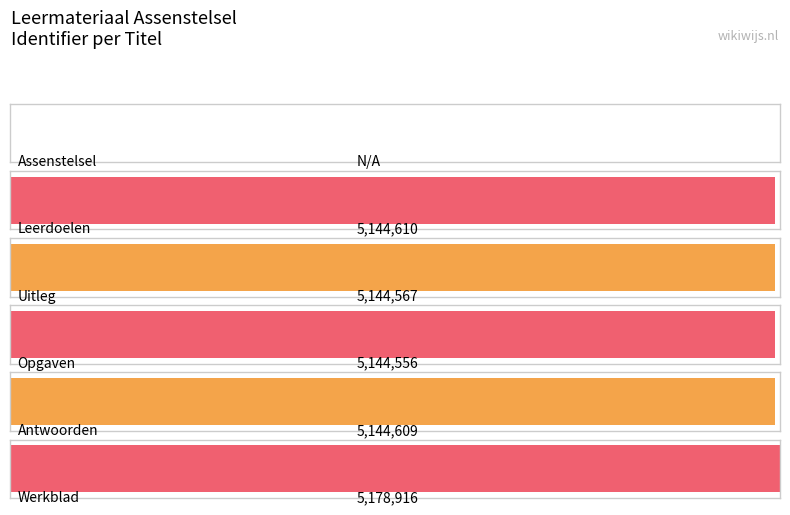

What position from the left is Uitleg?

3